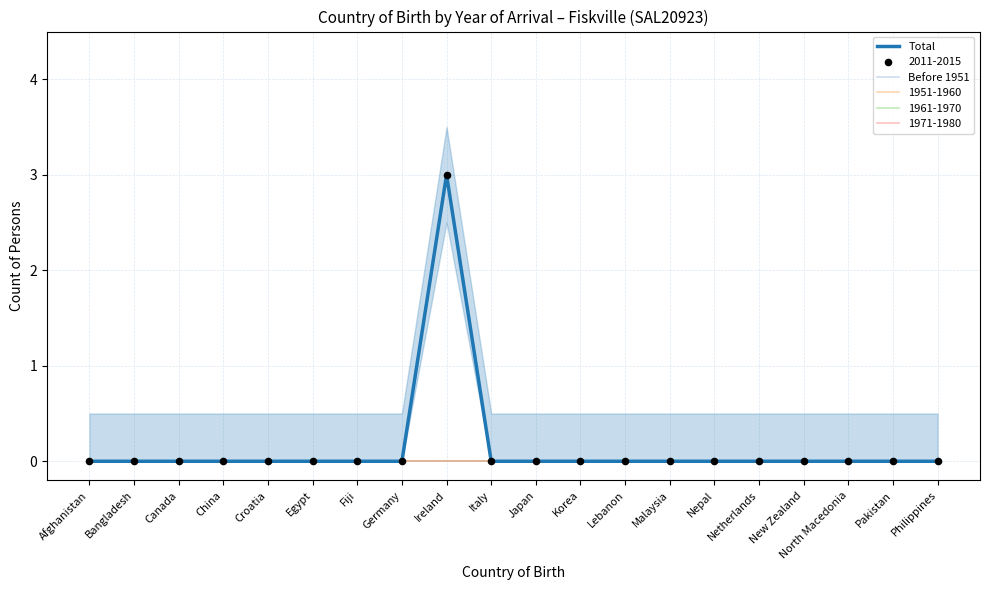

Is the value of Total at Philippines greater than the value of Before 1951 at Germany?

No